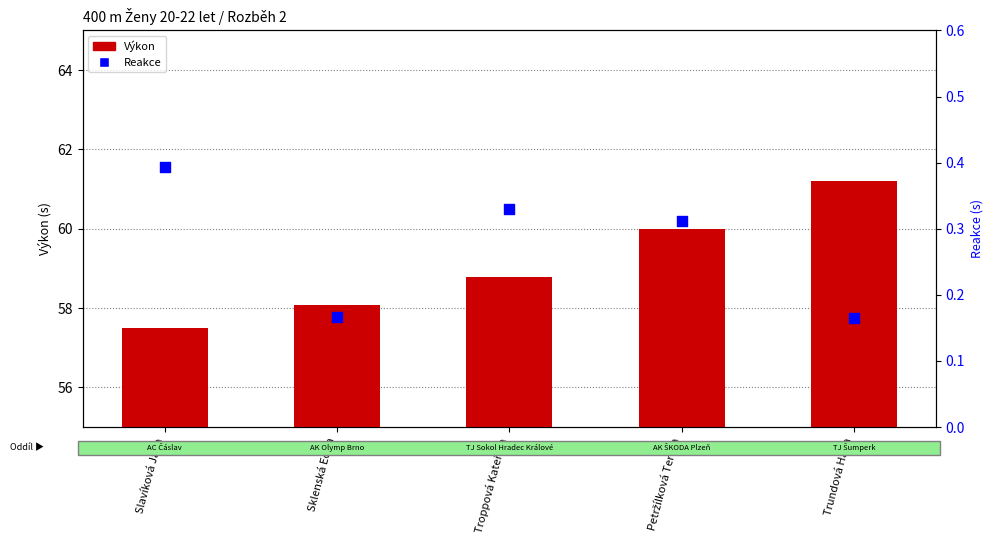

Is the value of Výkon at Slavíková Jana greater than the value of Reakce at Sklenská Edita?

Yes